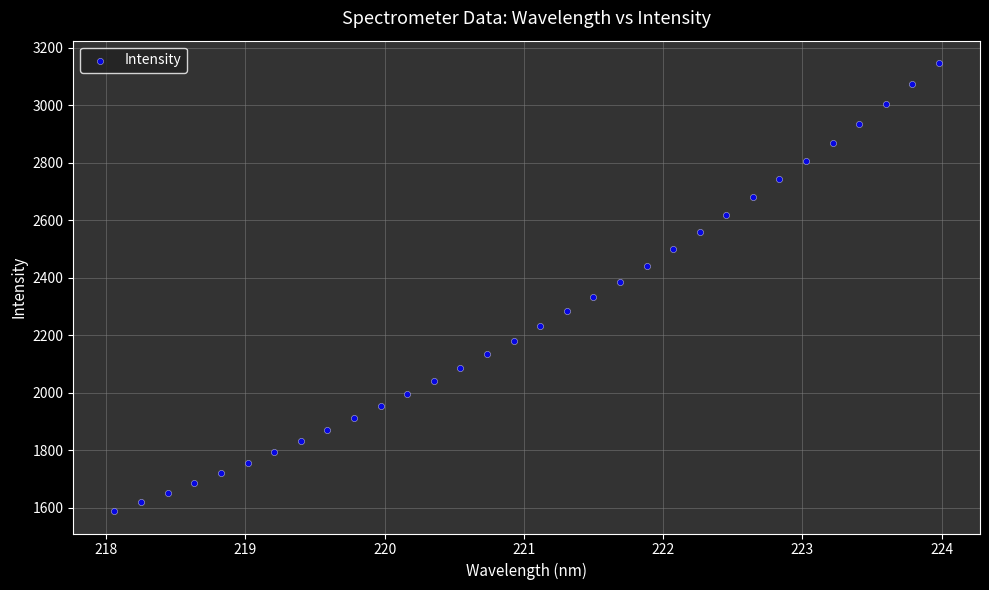

What is the range of Y values (max minus min)?

1557.1